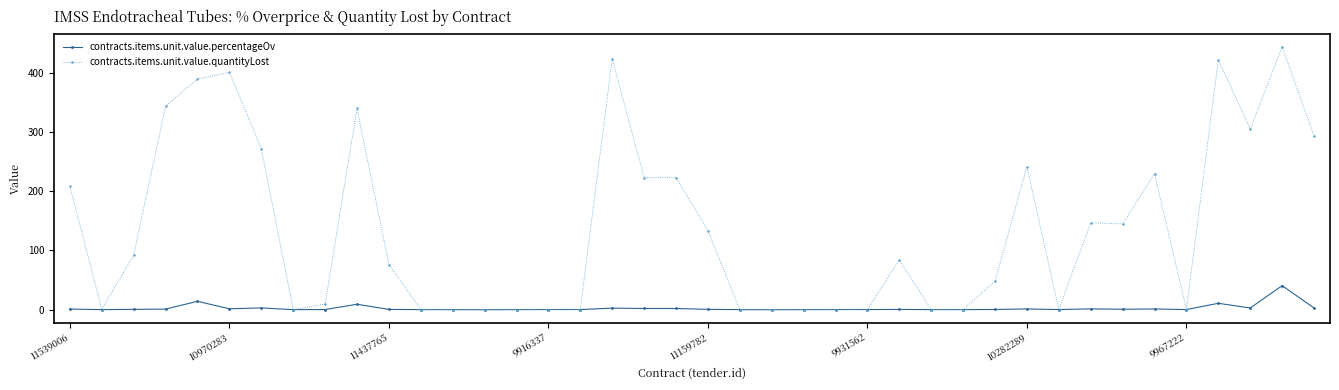

True or false: contracts.items.unit.value.quantityLost has more than 0 interior local peaks.

True